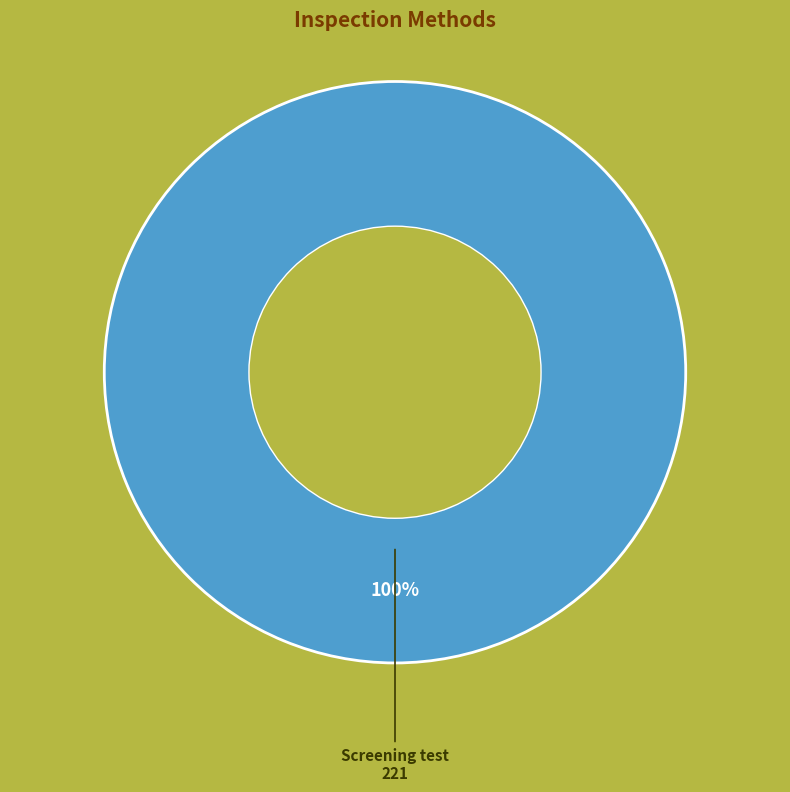

Rank the categories by value from highest to lowest.

Screening test